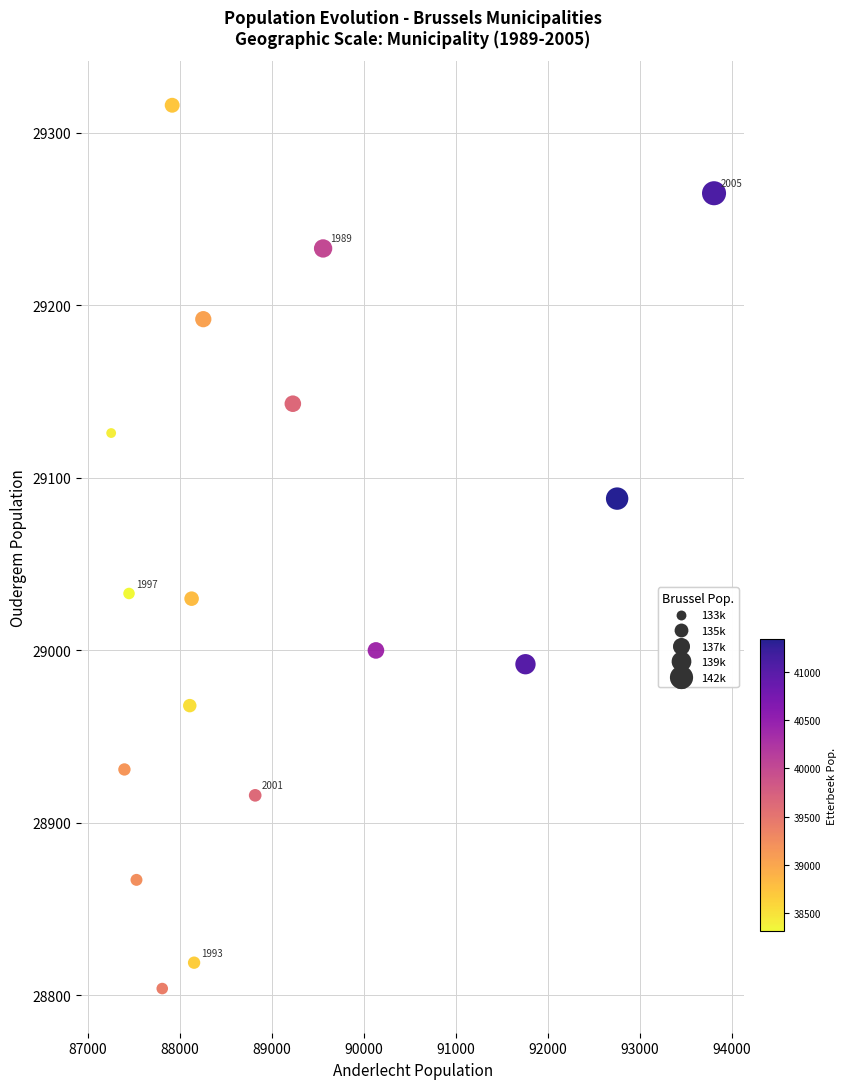

What is the range of Y values (max minus min)?

512